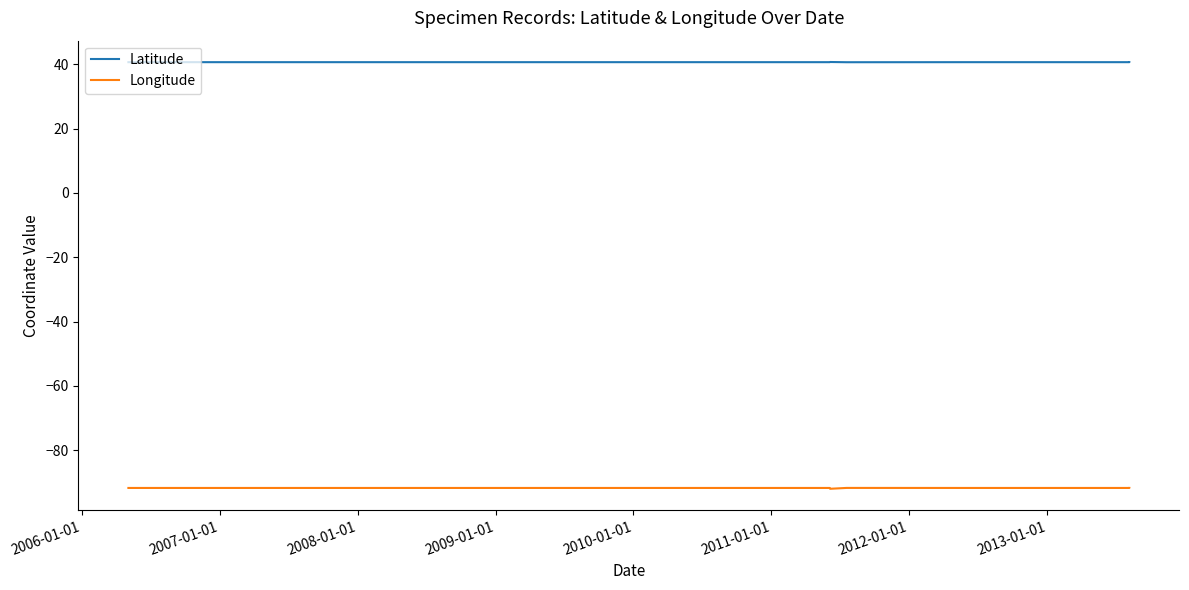

What is the maximum value shown in the chart?

40.7